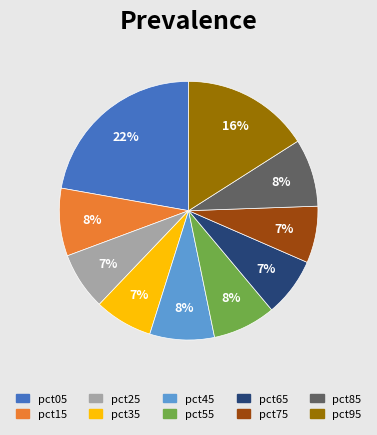

Which category has the biggest portion of the pie?

pct05